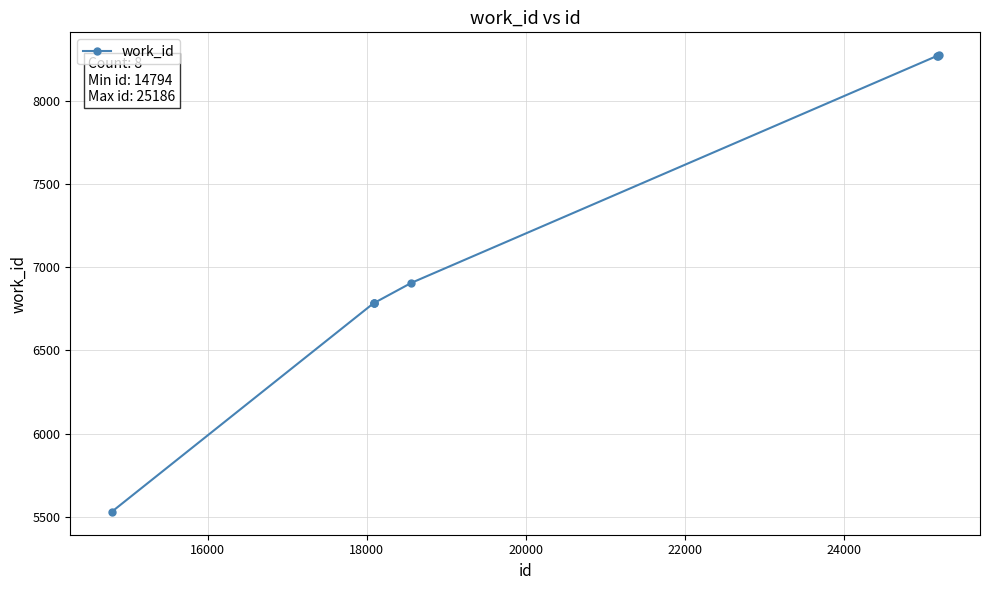

What is the smallest value displayed?

5530